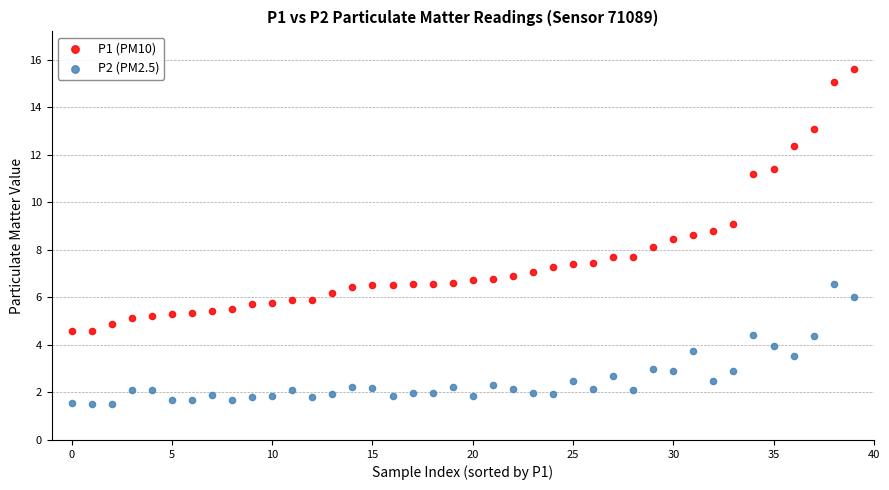

What are all the series names shown in the legend?

P1 (PM10), P2 (PM2.5)